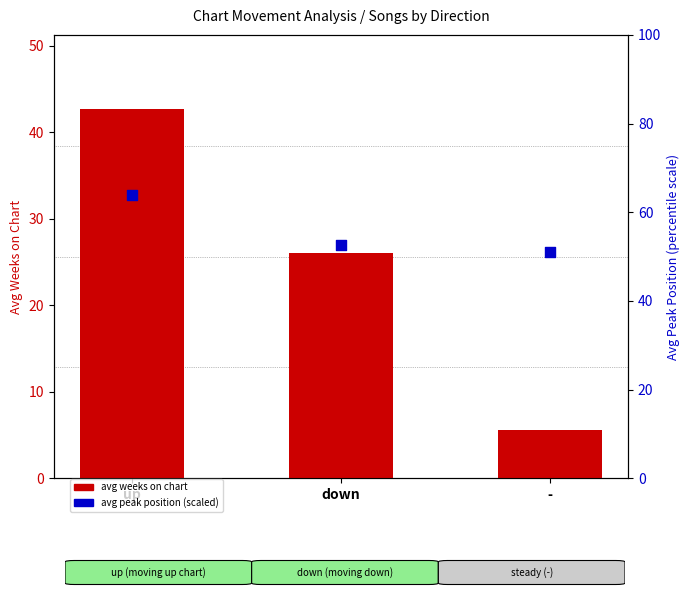

What is the ratio of the value at down to the value at -?

4.7